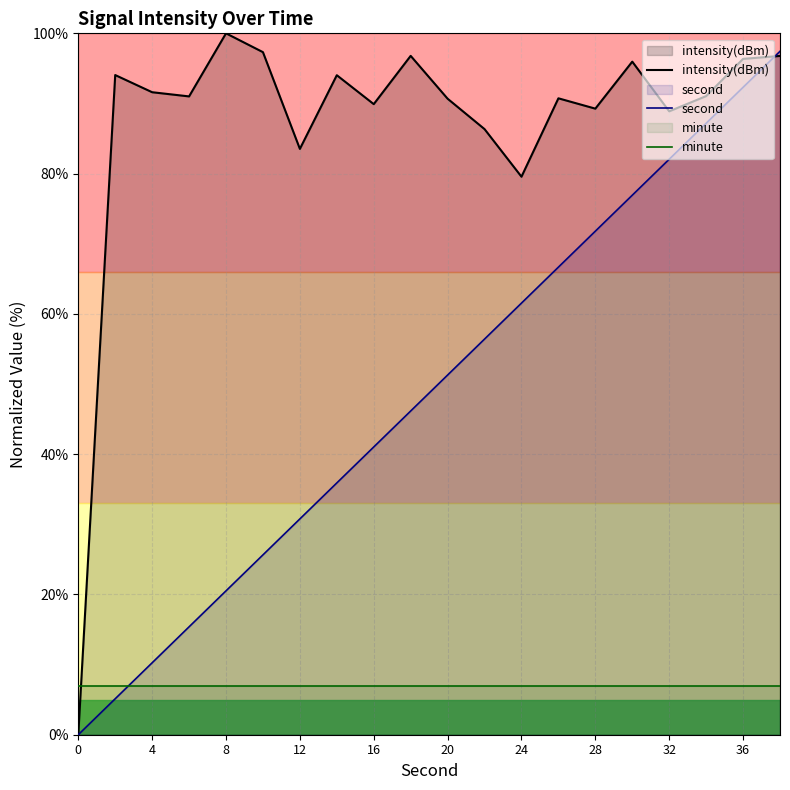

Which series has the largest total across all categories?

intensity(dBm)